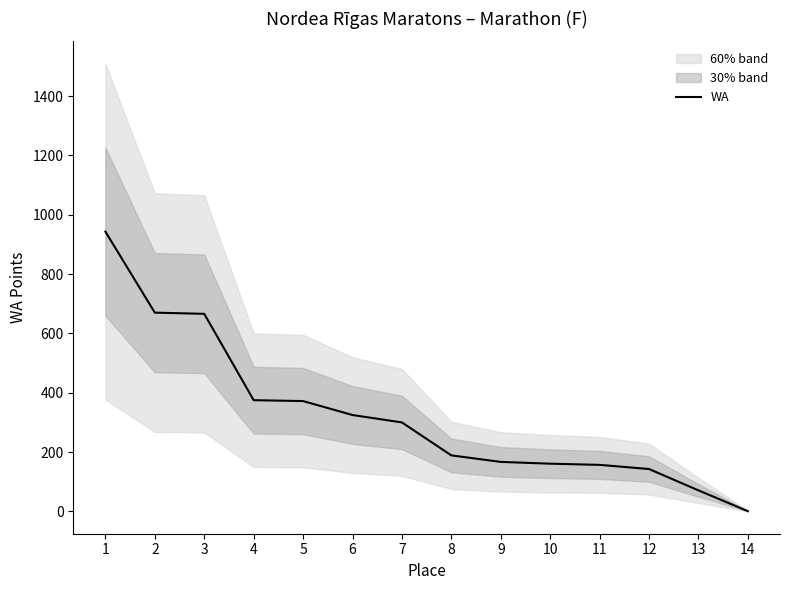

List the labels in order of value, largest first.

1, 2, 3, 4, 5, 6, 7, 8, 9, 10, 11, 12, 13, 14